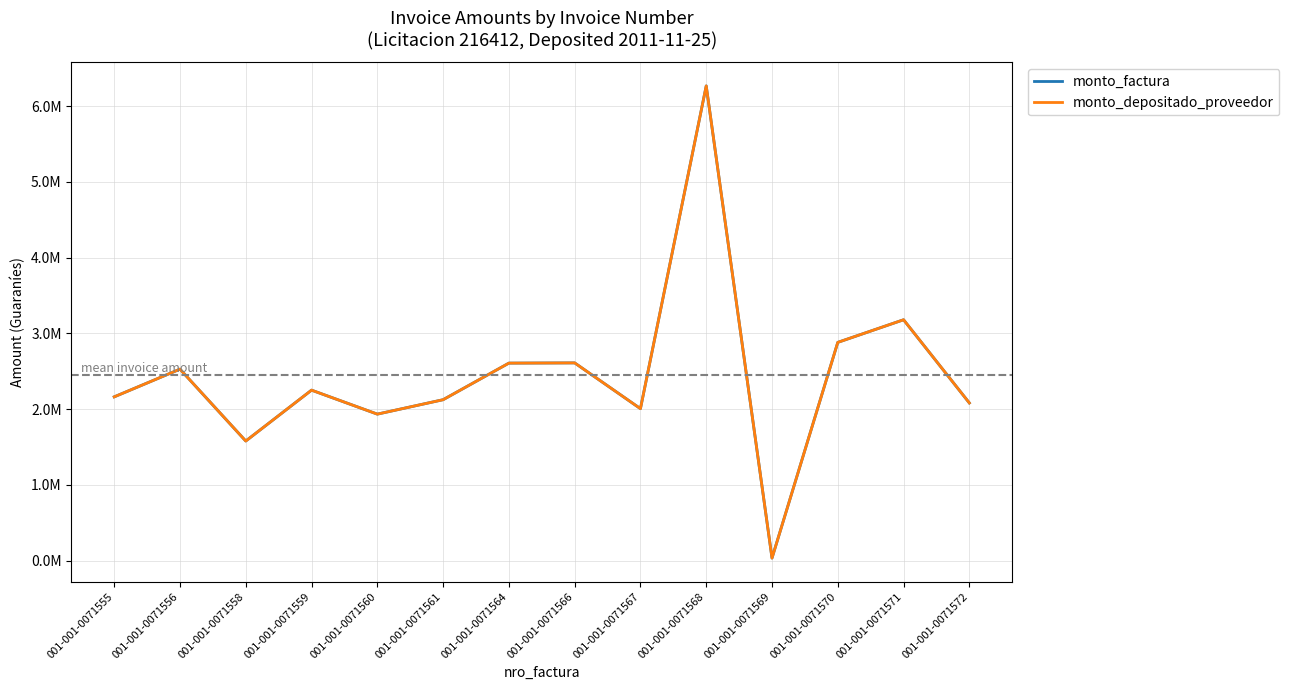

Is this an area chart (filled region under the line)?

No